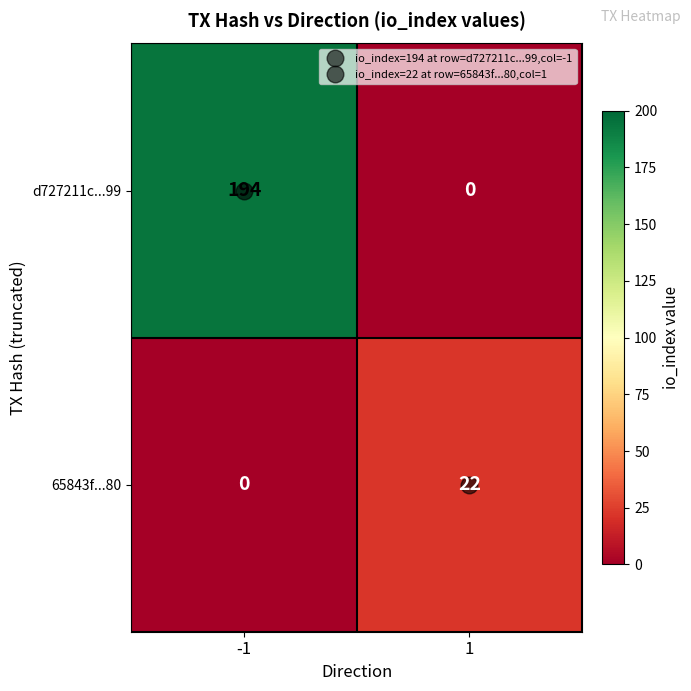

Which series has the widest spread of values?

d727211c...99